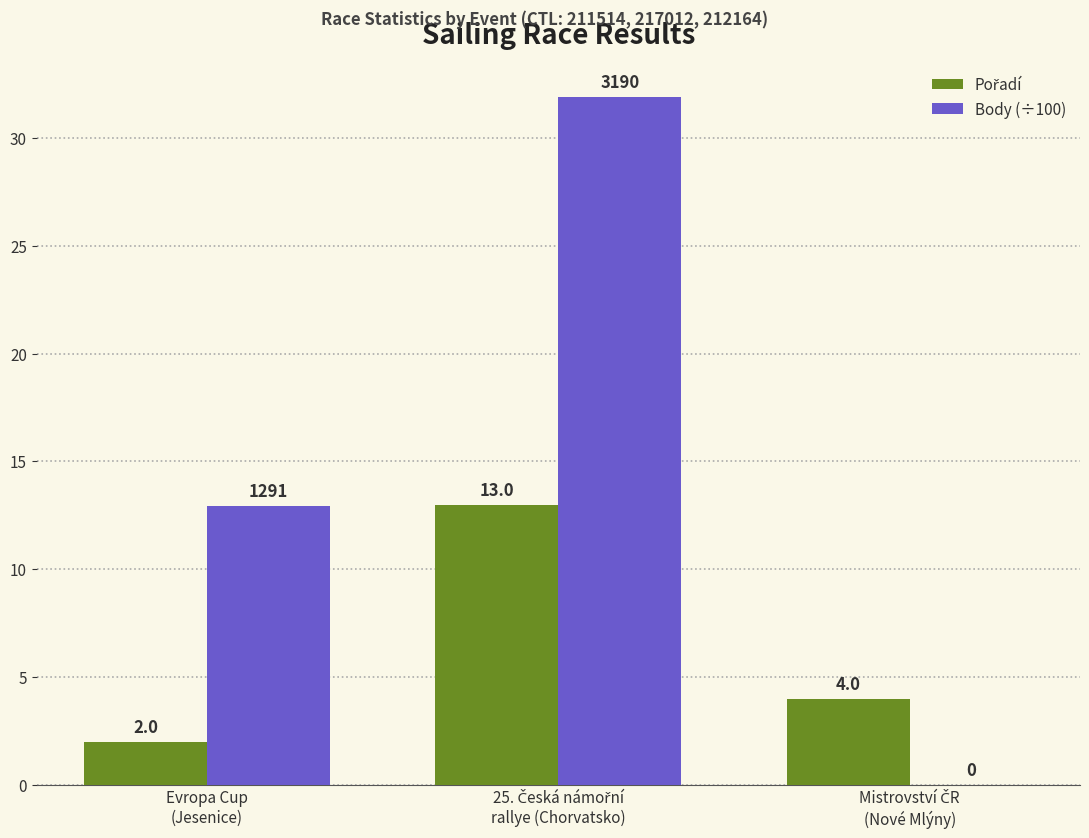

Which series has the largest total across all categories?

Body (÷100)